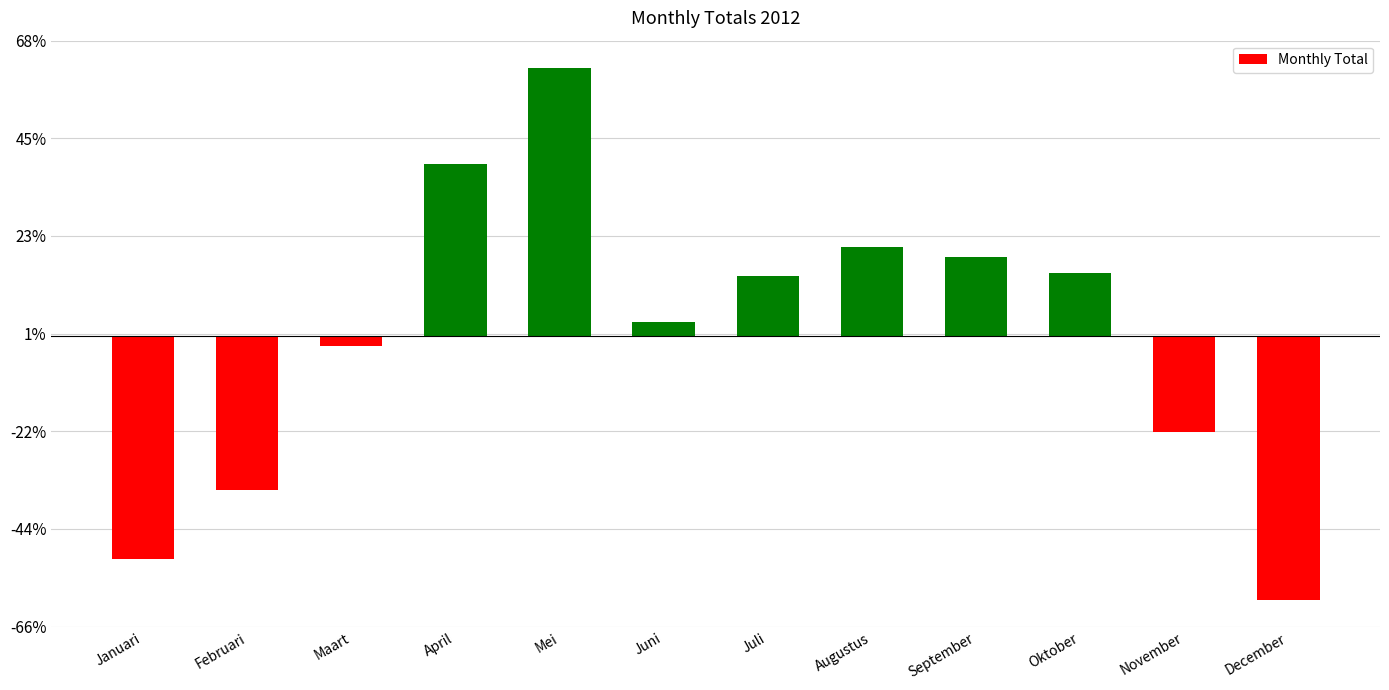

Are the bars horizontal?

No